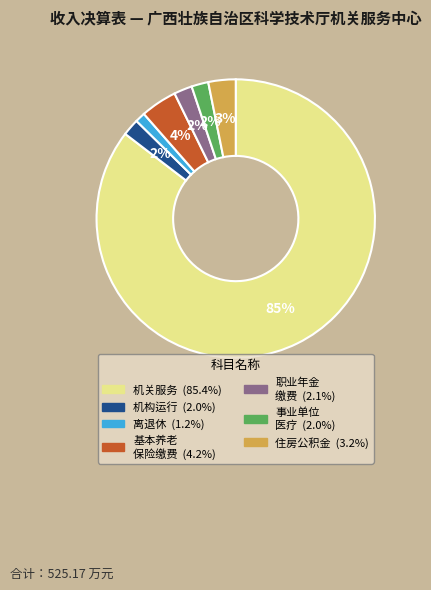

Is there any slice that represents more than half of the pie?

Yes